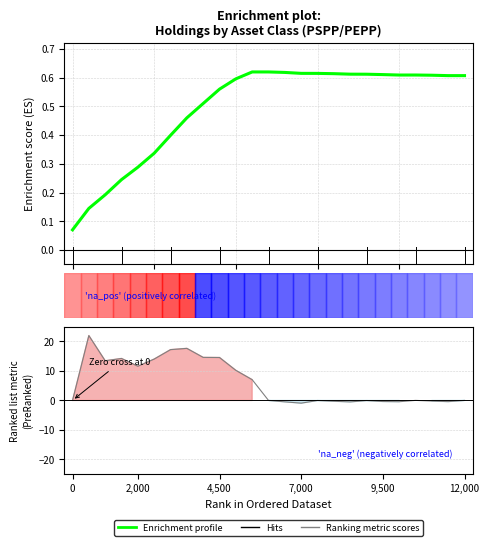

True or false: Ranking metric scores and Enrichment profile intersect in this chart.

True